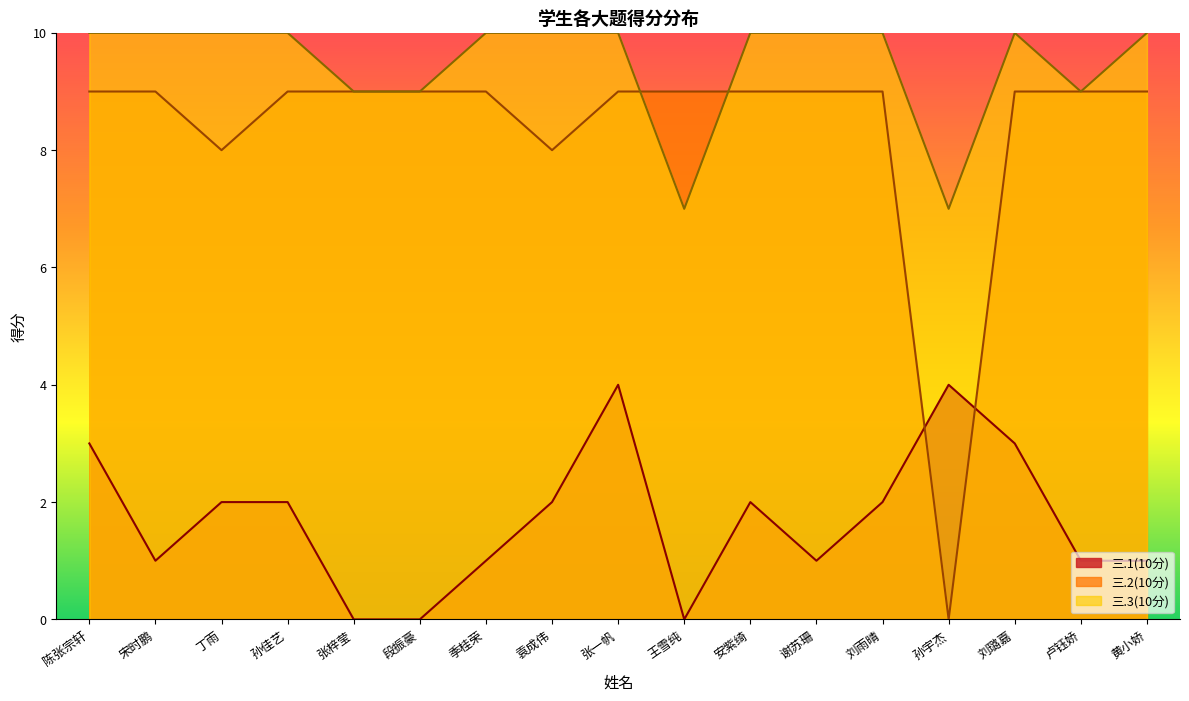

Where do 三.3(10分) and 三.2(10分) first cross each other?

张一帆 and 王雪纯